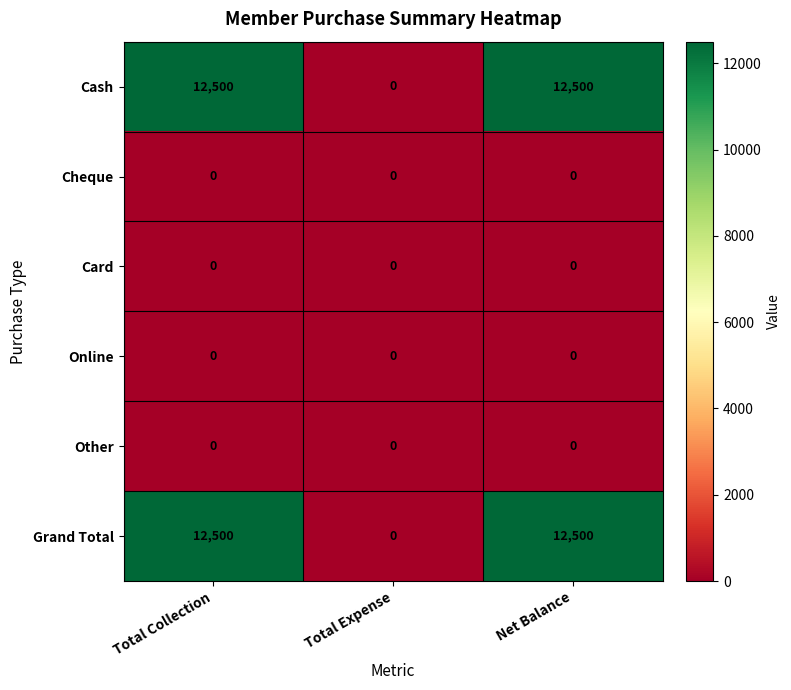

The value of Other at Total Expense is 0. True or false?

True